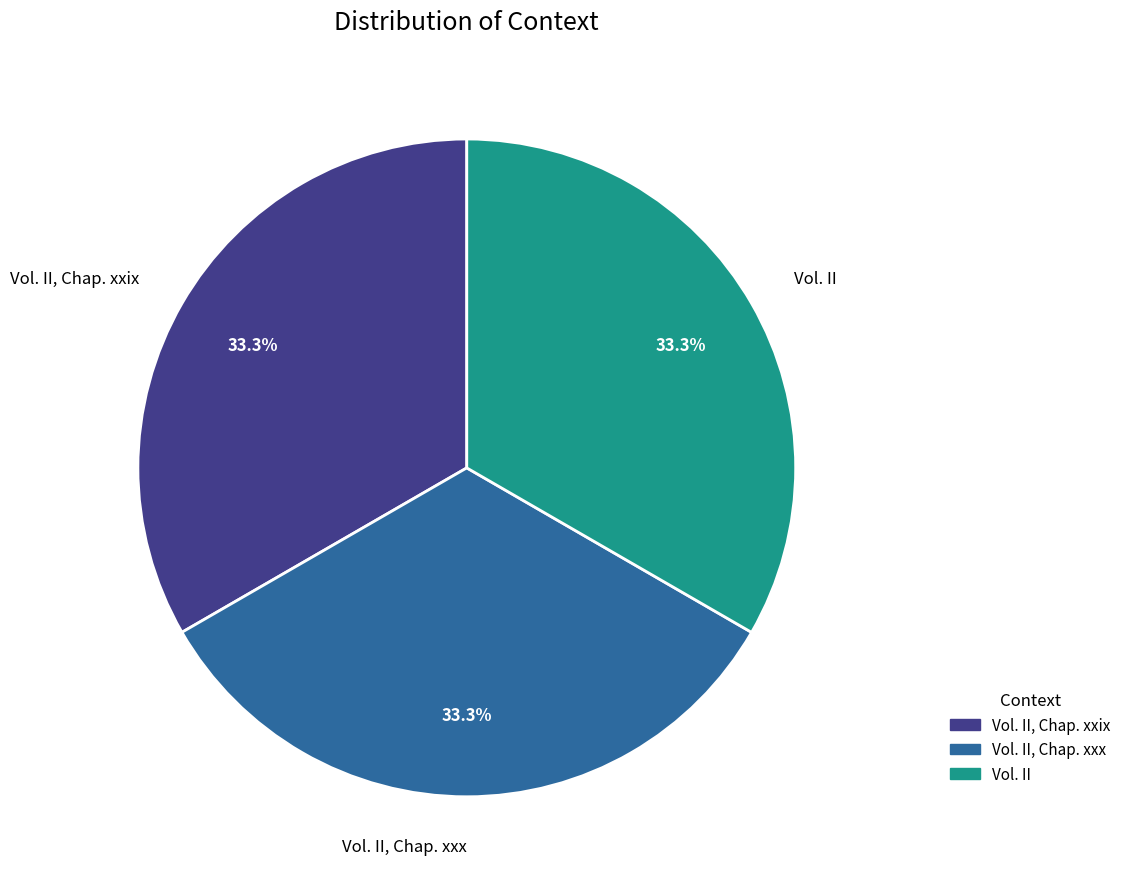

Is there a majority slice in this chart?

No